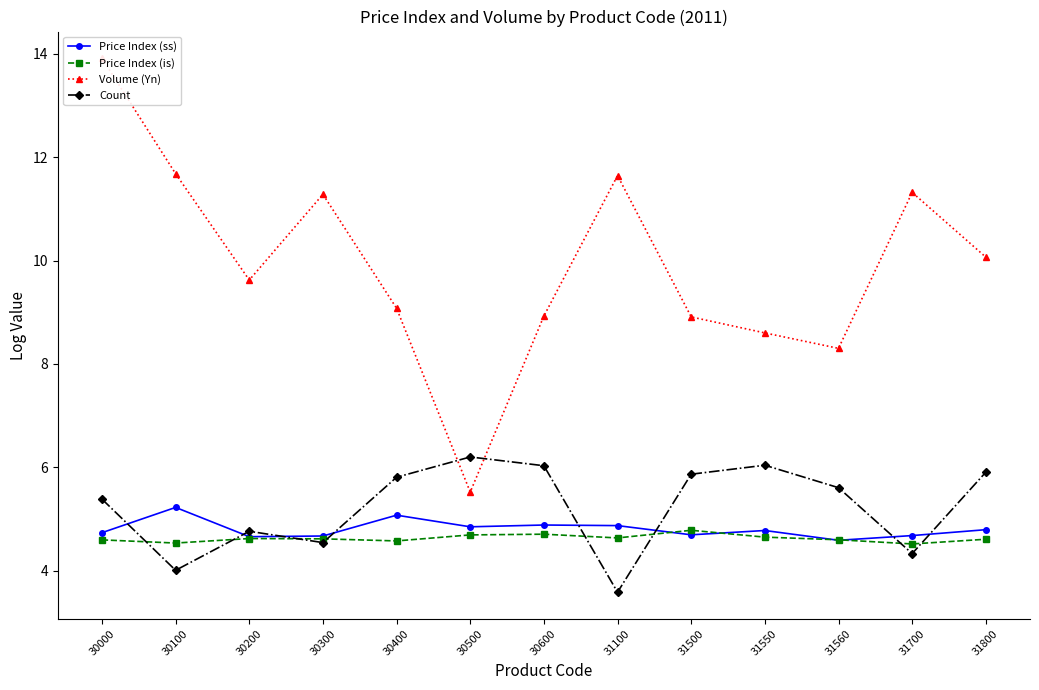

Reading left to right, extract all data points from this chart.

Price Index (ss): 4.7	5.2	4.7	4.7	5.1	4.8	4.9	4.9	4.7	4.8	4.6	4.7	4.8
Price Index (is): 4.6	4.5	4.6	4.6	4.6	4.7	4.7	4.6	4.8	4.6	4.6	4.5	4.6
Volume (Yn): 13.9	11.7	9.6	11.3	9.1	5.5	8.9	11.6	8.9	8.6	8.3	11.3	10.1
Count: 5.4	4.0	4.8	4.5	5.8	6.2	6.0	3.6	5.9	6.0	5.6	4.3	5.9